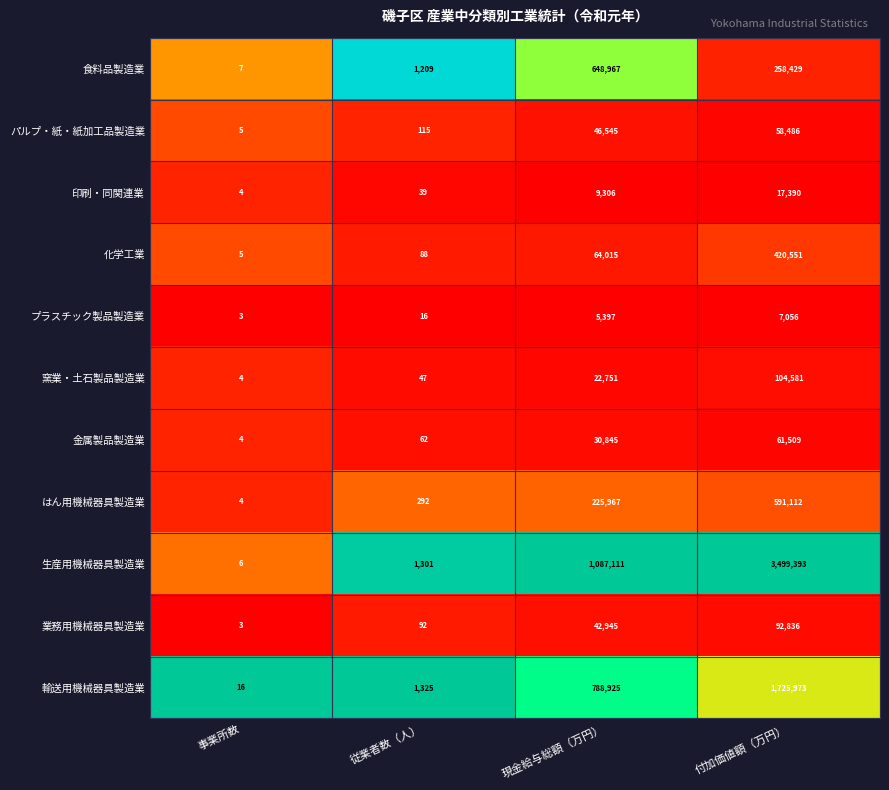

List the series in order of their peak value, lowest first.

プラスチック製品製造業, 印刷・同関連業, パルプ・紙・紙加工品製造業, 金属製品製造業, 業務用機械器具製造業, 窯業・土石製品製造業, 化学工業, はん用機械器具製造業, 食料品製造業, 輸送用機械器具製造業, 生産用機械器具製造業